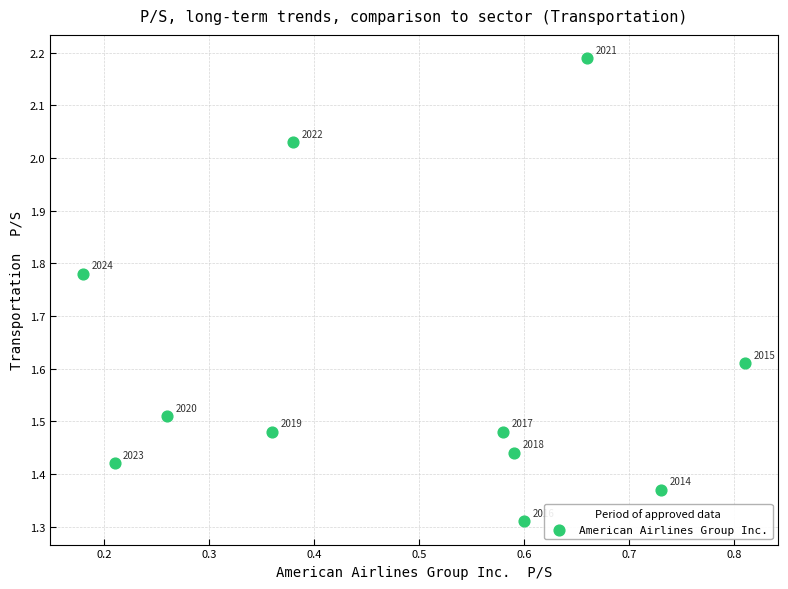

What is the range of X values (max minus min)?

0.6